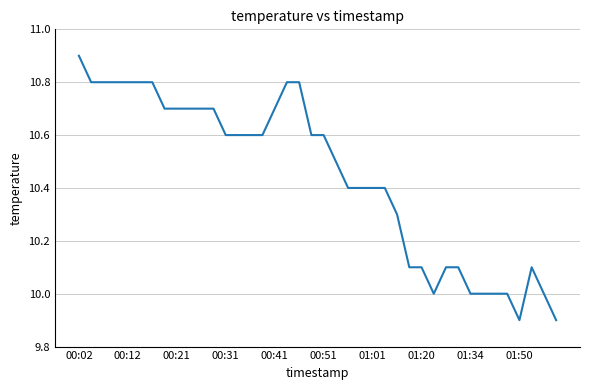

What is the difference between the maximum and minimum values?

1.0